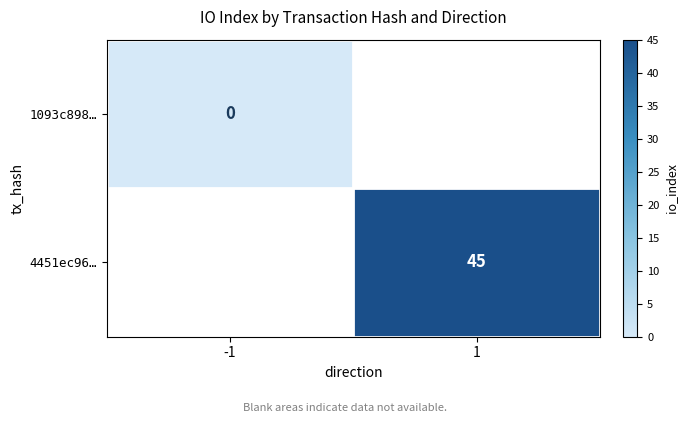

Which category has the highest value across all series?

1